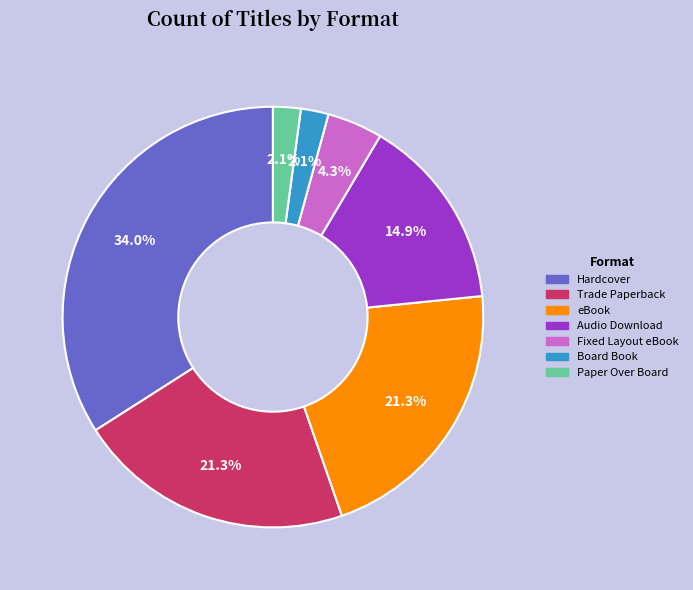

Approximately how many times larger is the value at eBook compared to Hardcover?

0.6